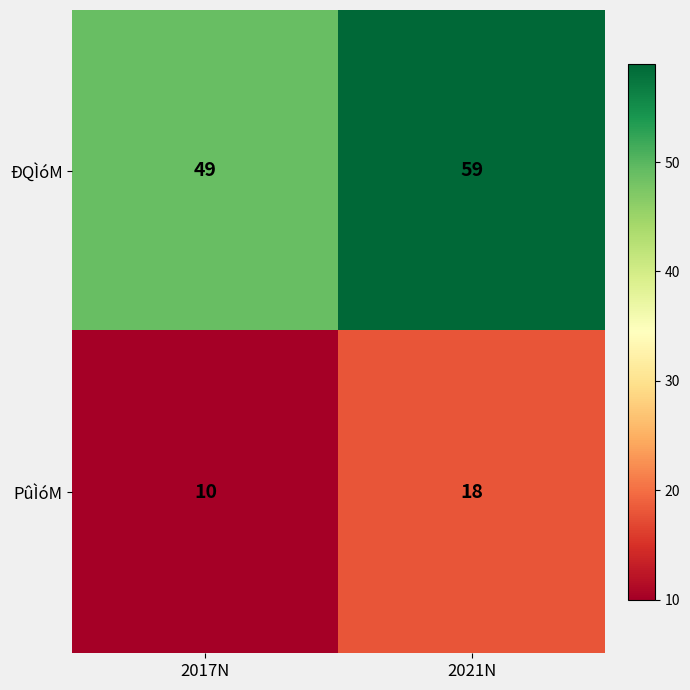

Rank the series by their average value, from lowest to highest.

PûÌóM, ÐQÌóM